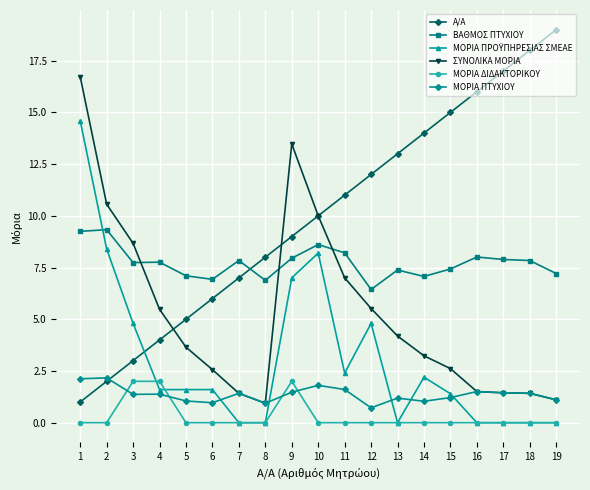

At which category is the sum across all series the highest?

1